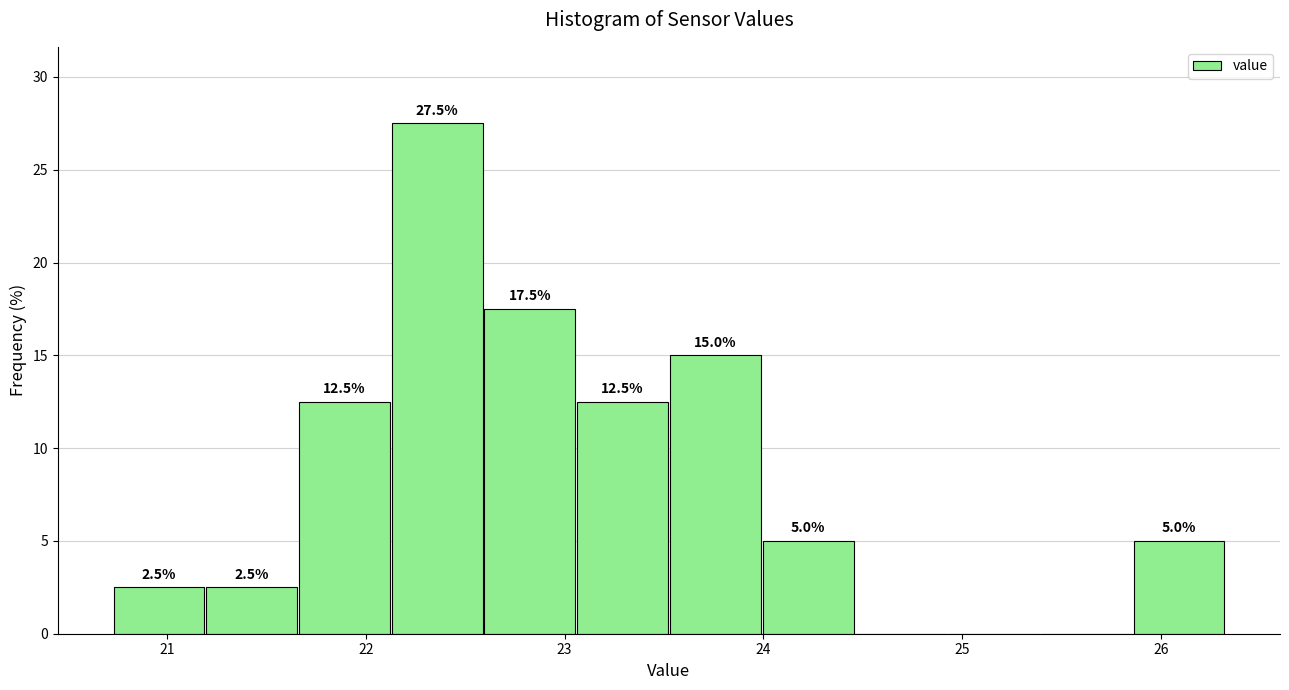

Which range on the x-axis has the tallest bar?

22.1 to 22.6